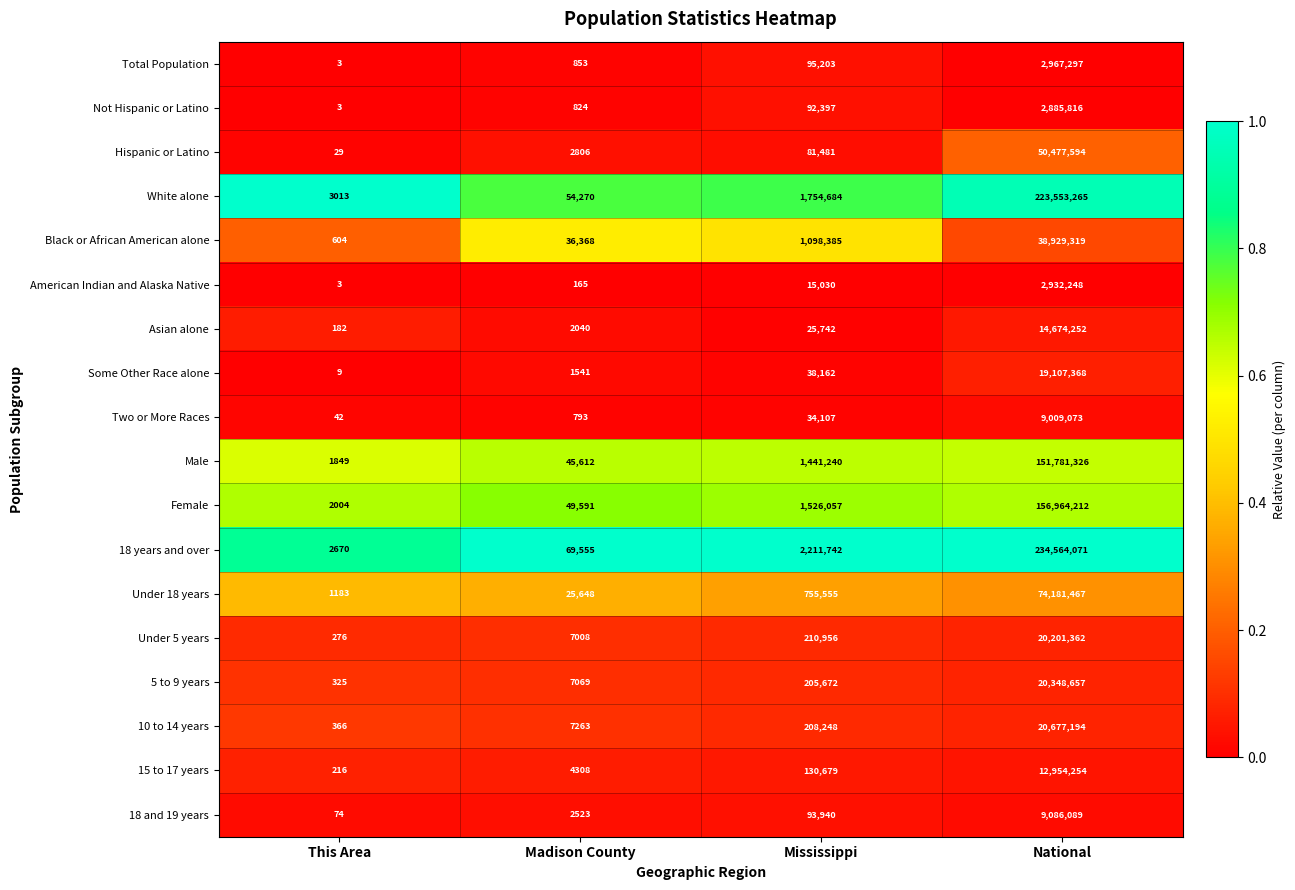

How many series are shown in this chart?

18